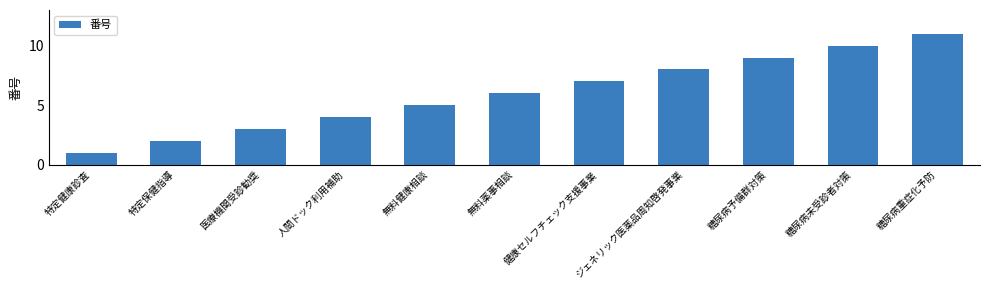

True or false: the data shows 2 at 特定保健指導.

True